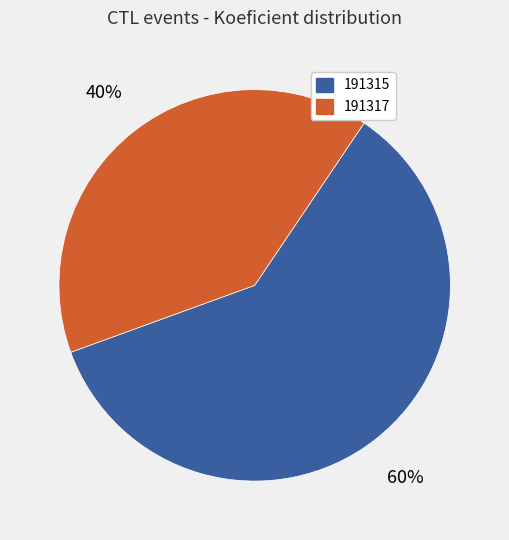

Is the sum of 191317 and 191315 greater than half?

Yes